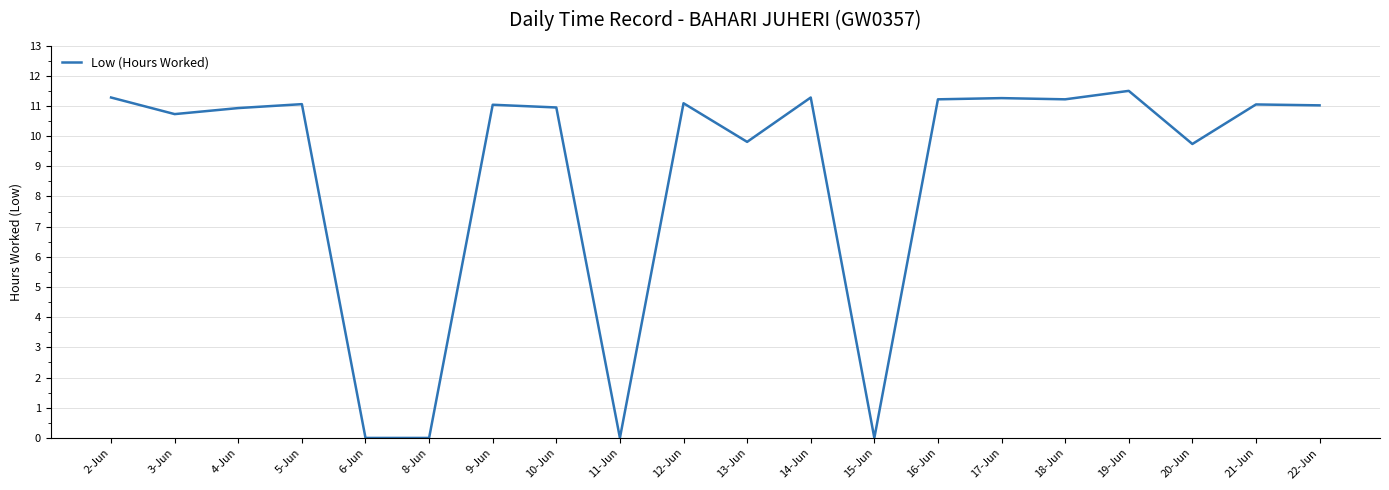

What position from the left is 21-Jun?

19